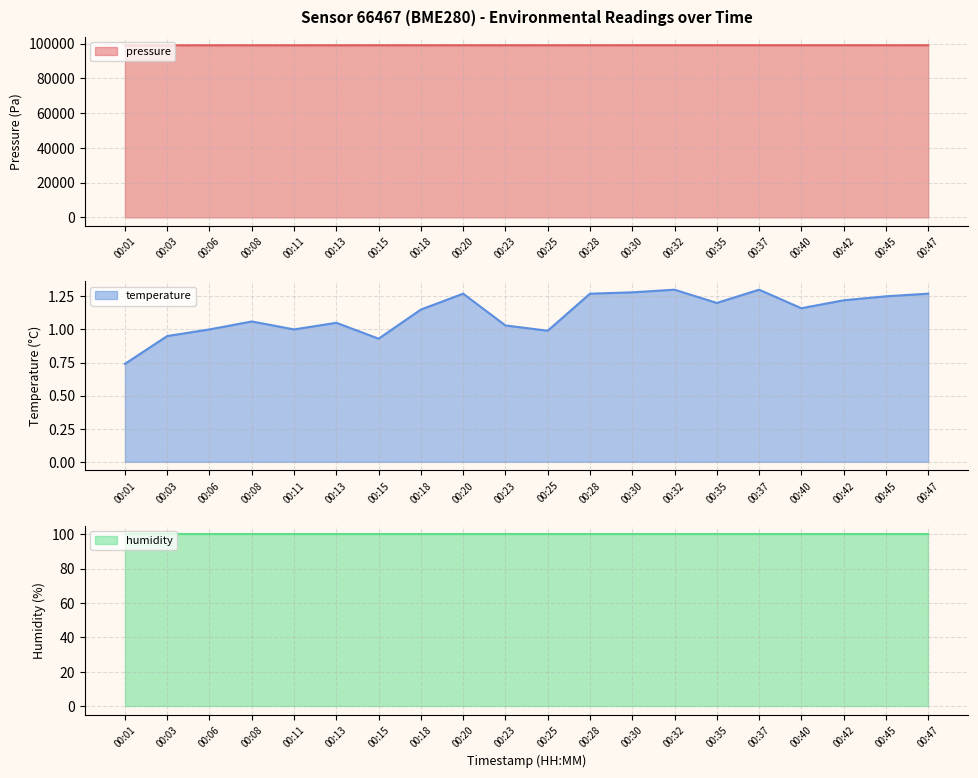

What is the average value of the pressure series?

99021.5